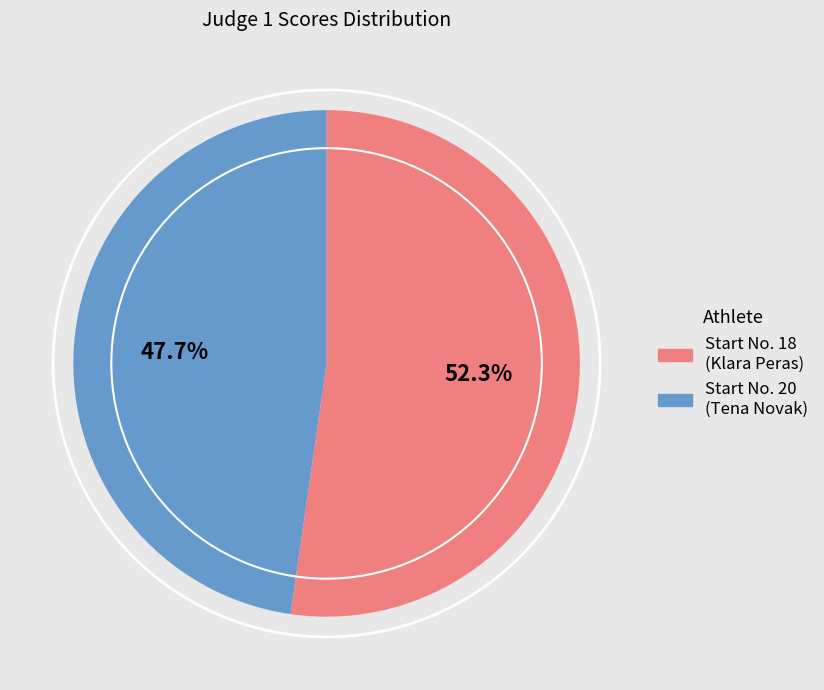

What is the majority slice?

Start No. 18 (Klara Peras)